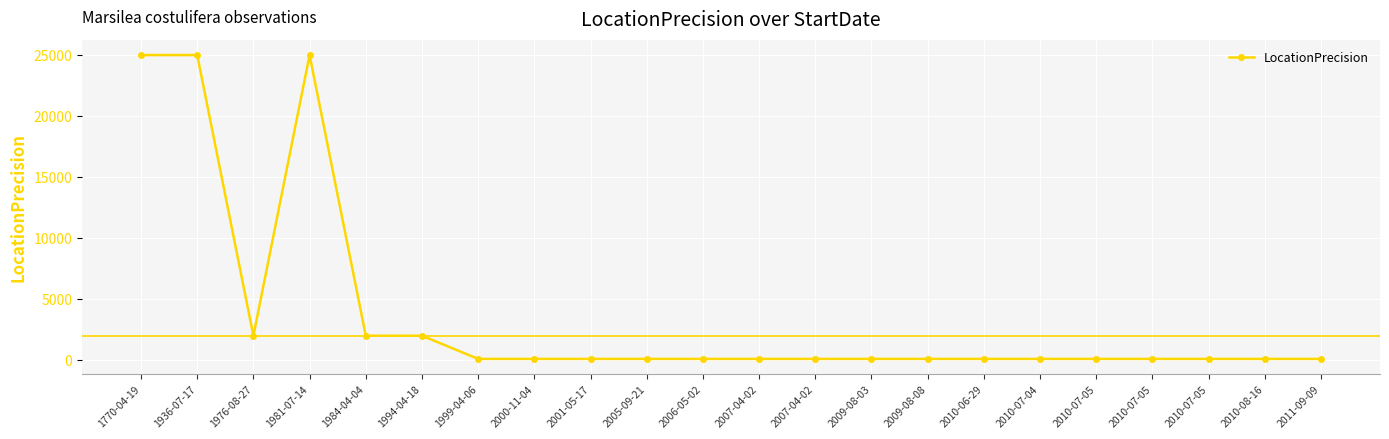

How many categories are shown in the chart?

22